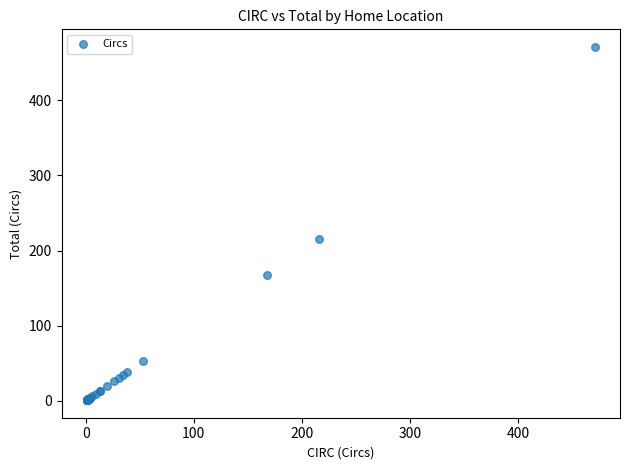

What Y value in the scatter plot is closest to 236?

216